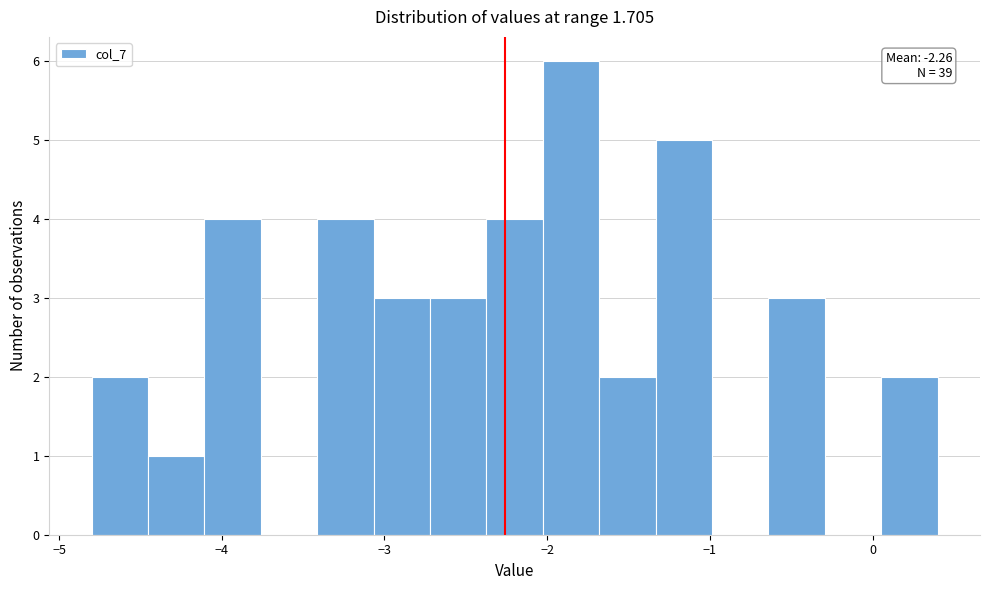

Read against the x-axis, roughly where is the centre of the tallest bar?

-1.9